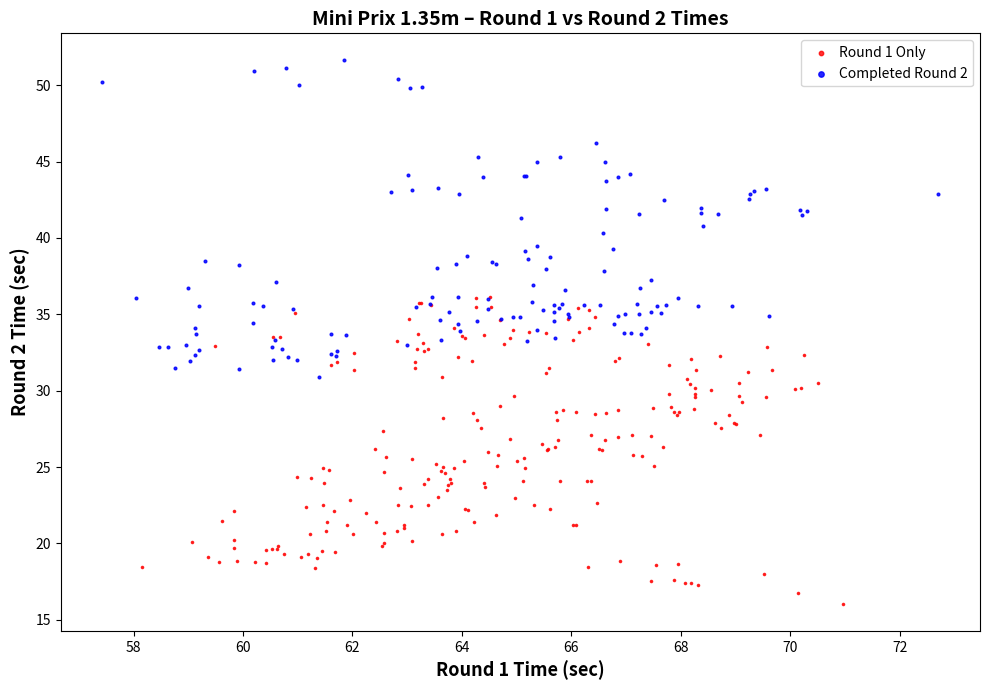

Which series contains the highest Y value?

Completed Round 2